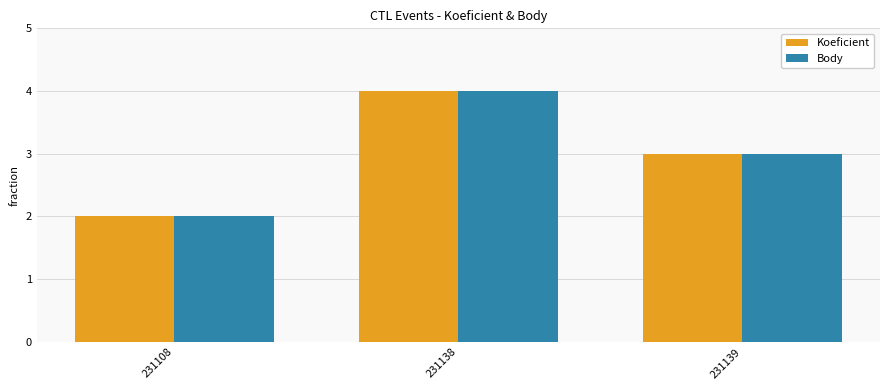

True or false: Koeficient has a value of 4 at 231138.

True